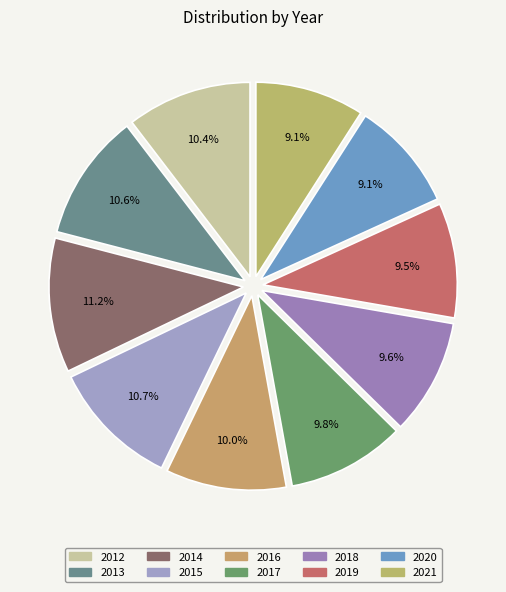

Count the number of slices in the pie.

10